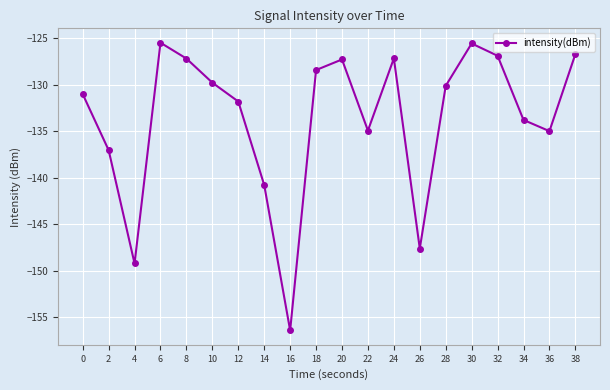

At which category does the data reach its first local peak?

6